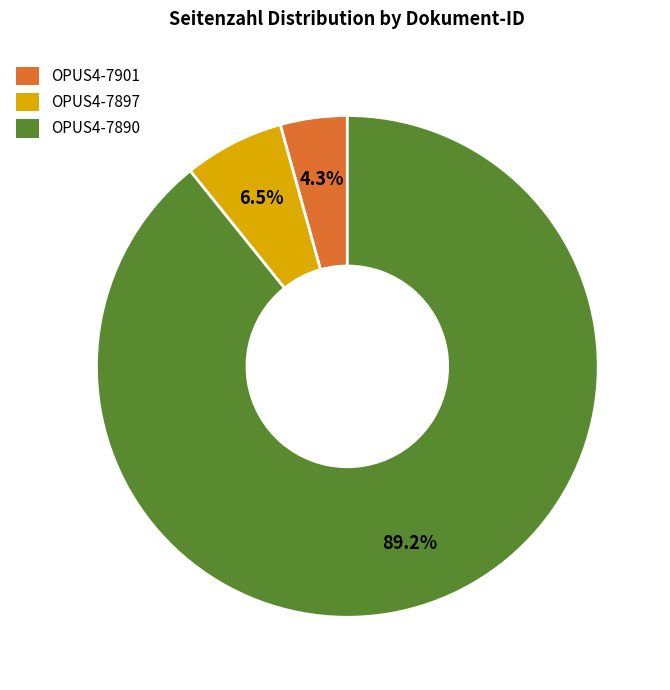

Approximately how many times larger is the value at OPUS4-7890 compared to OPUS4-7901?

20.7